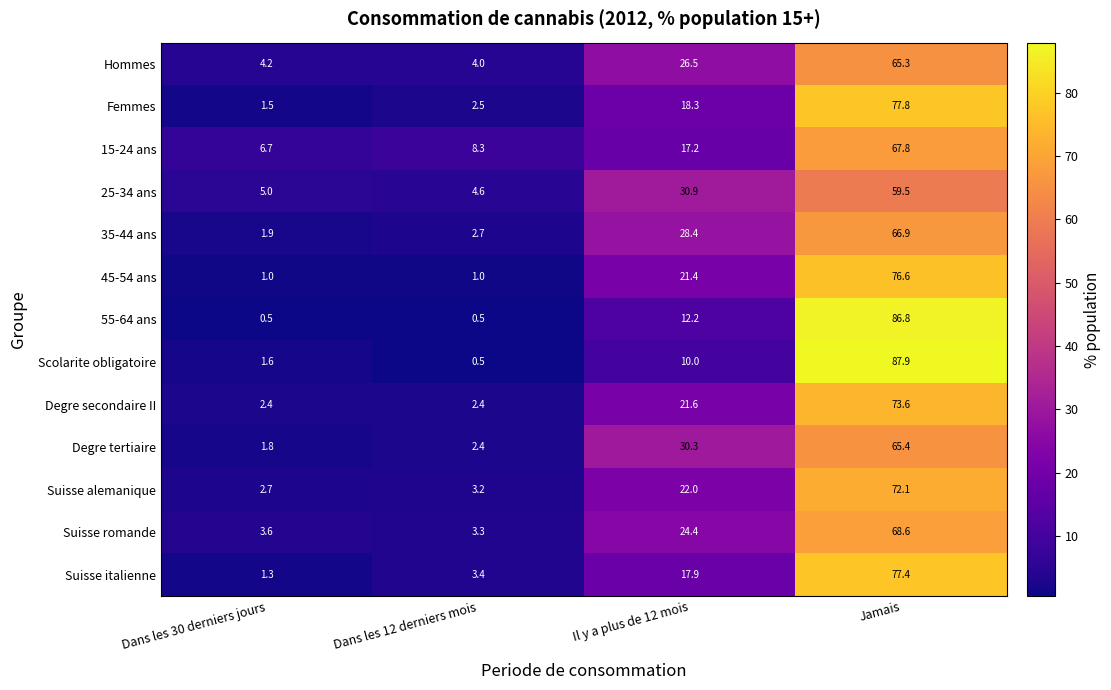

Which series changed the most between Dans les 12 derniers mois and Il y a plus de 12 mois?

Degre tertiaire